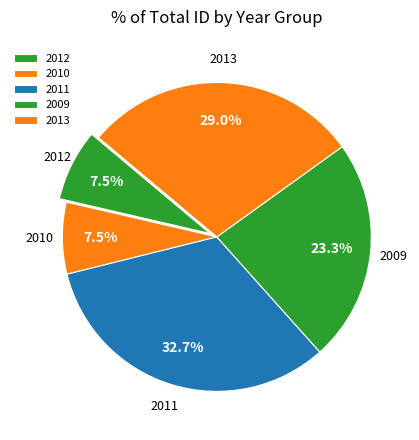

To the nearest percent, what is the difference between the largest and smallest slice percentages?

25%